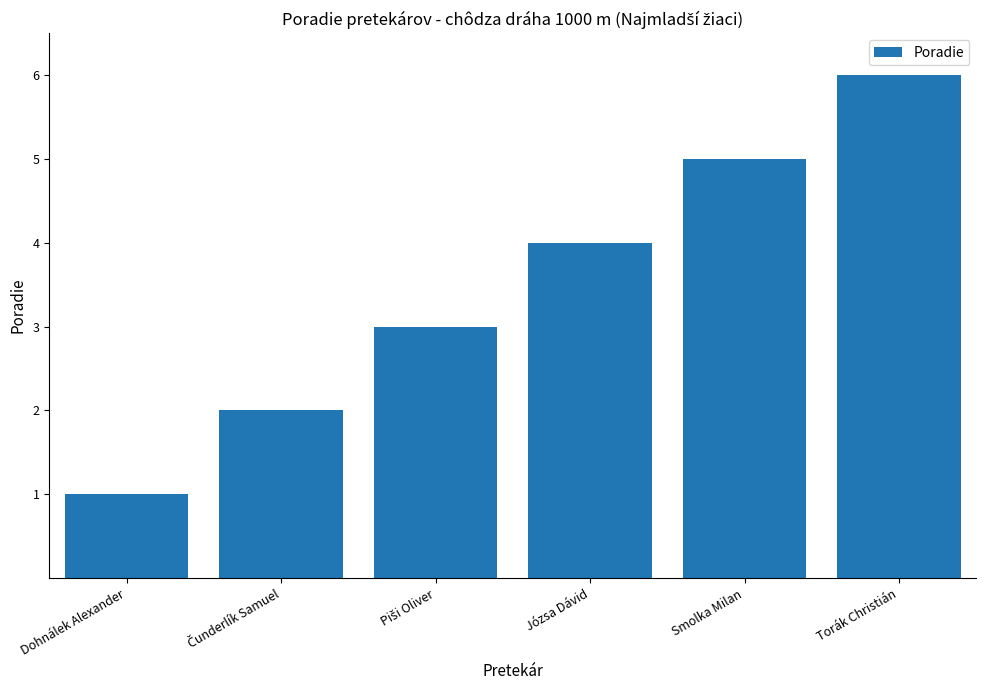

Which label corresponds to the largest value in the chart?

Torák Christián